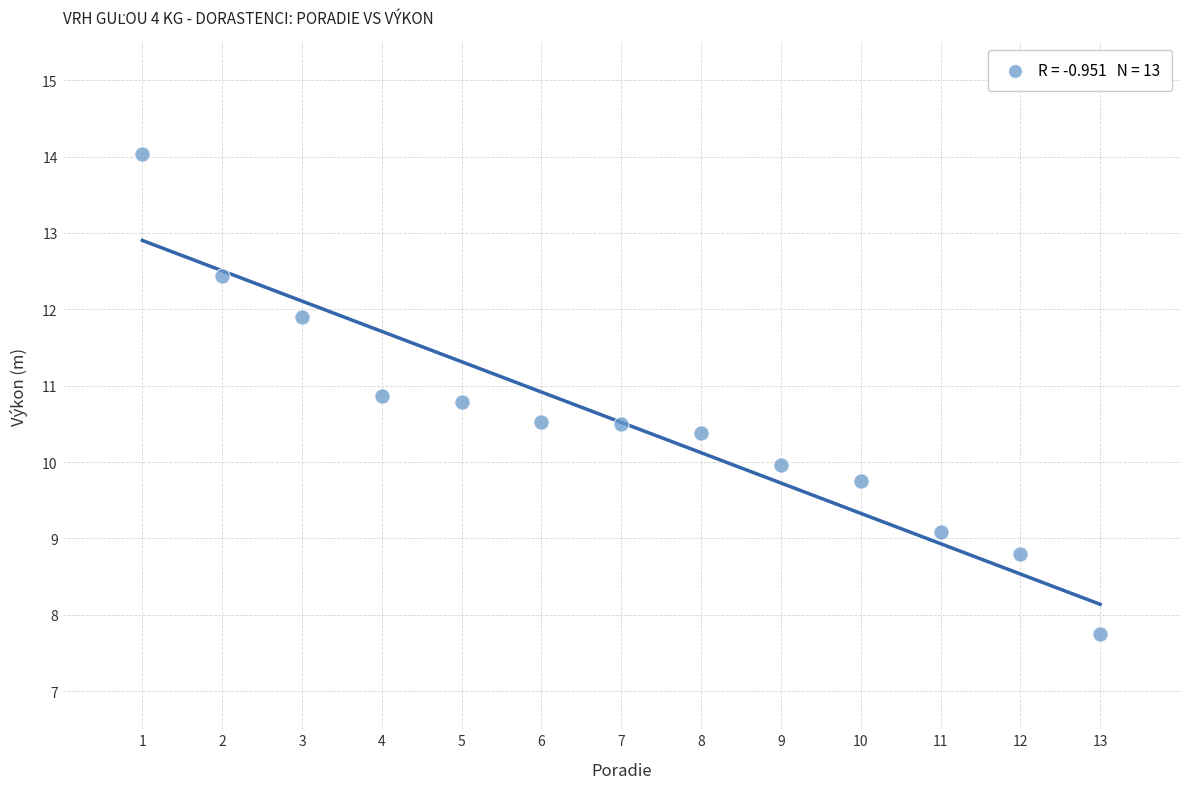

What is the range of X values (max minus min)?

12.0